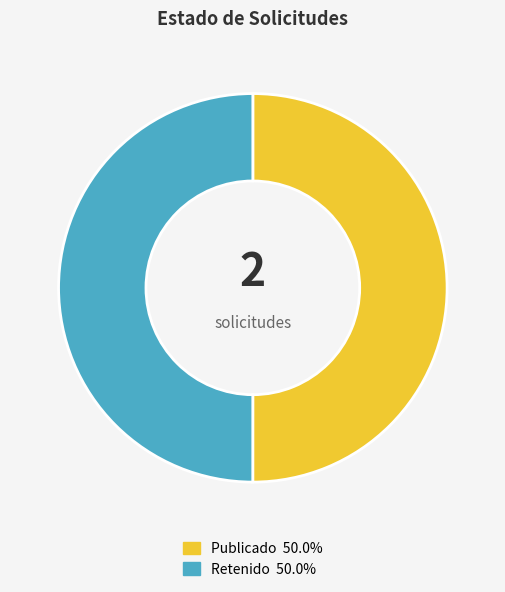

What is the ratio of the value at Publicado to the value at Retenido?

1.0